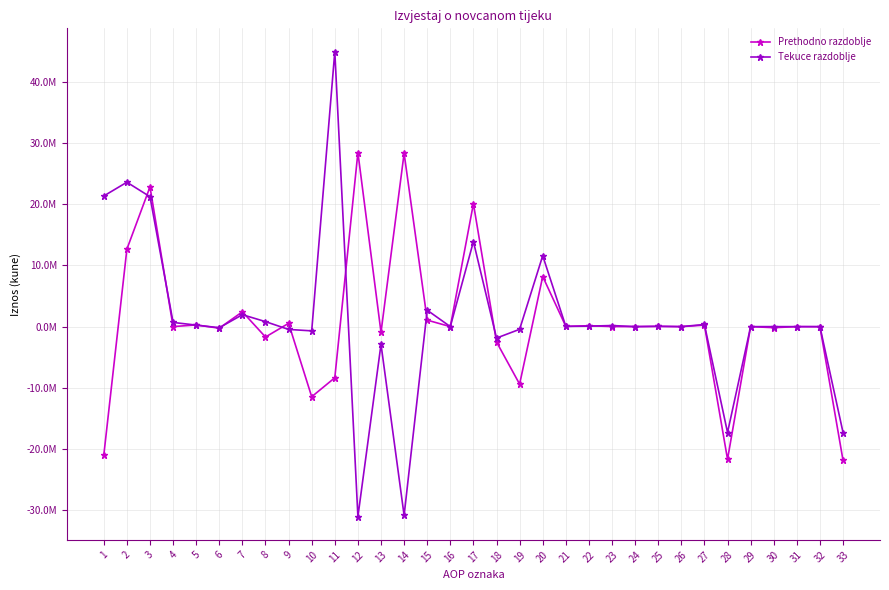

What is the difference between the highest and lowest values at 15?

1623716